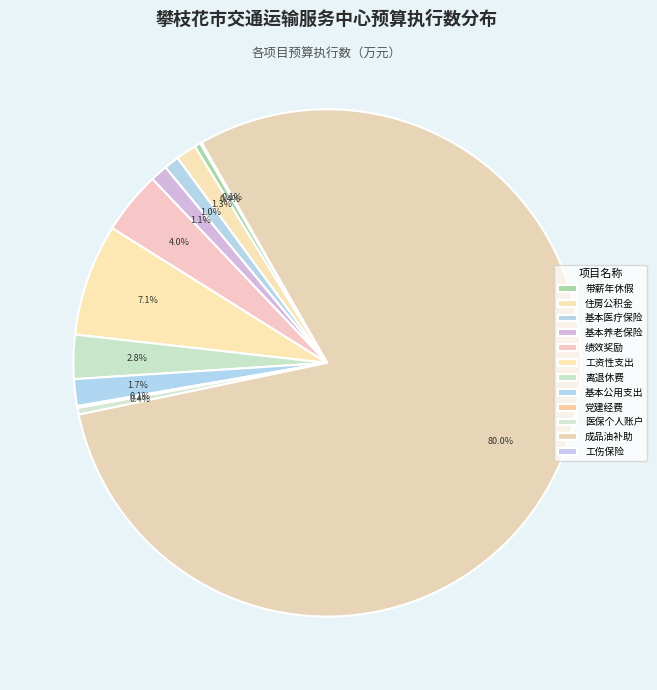

Which category has the biggest portion of the pie?

成品油补助